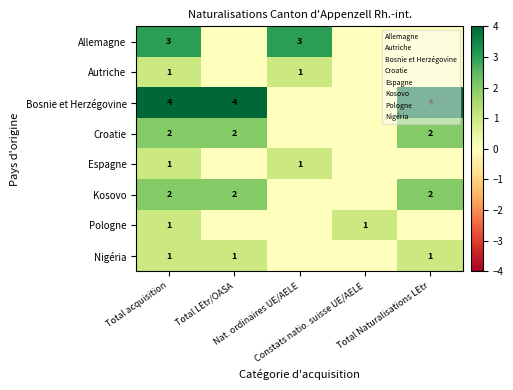

Which series has the largest total across all categories?

Bosnie et Herzégovine